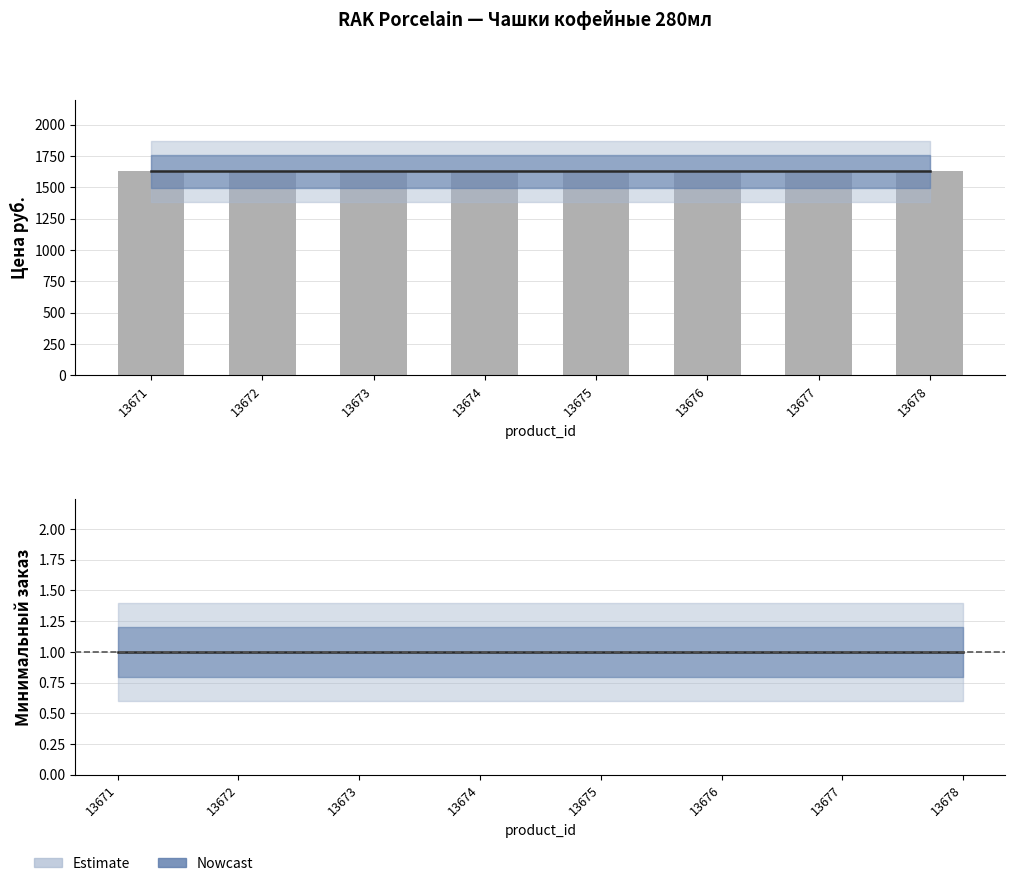

The value of Минимальный заказ at 13675 is 1. True or false?

False